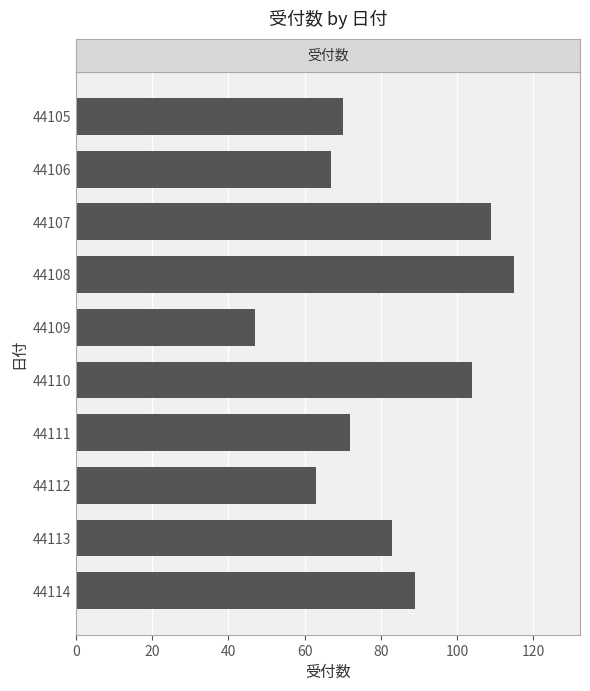

Is it true that the value at 44114 is 89?

True